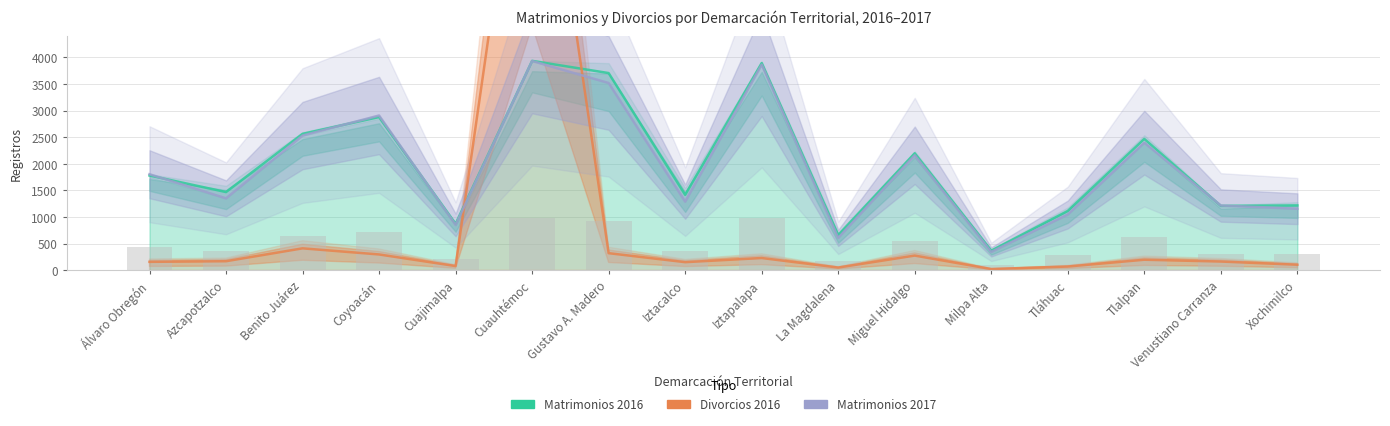

At how many categories does at least one series exceed 3842?

2